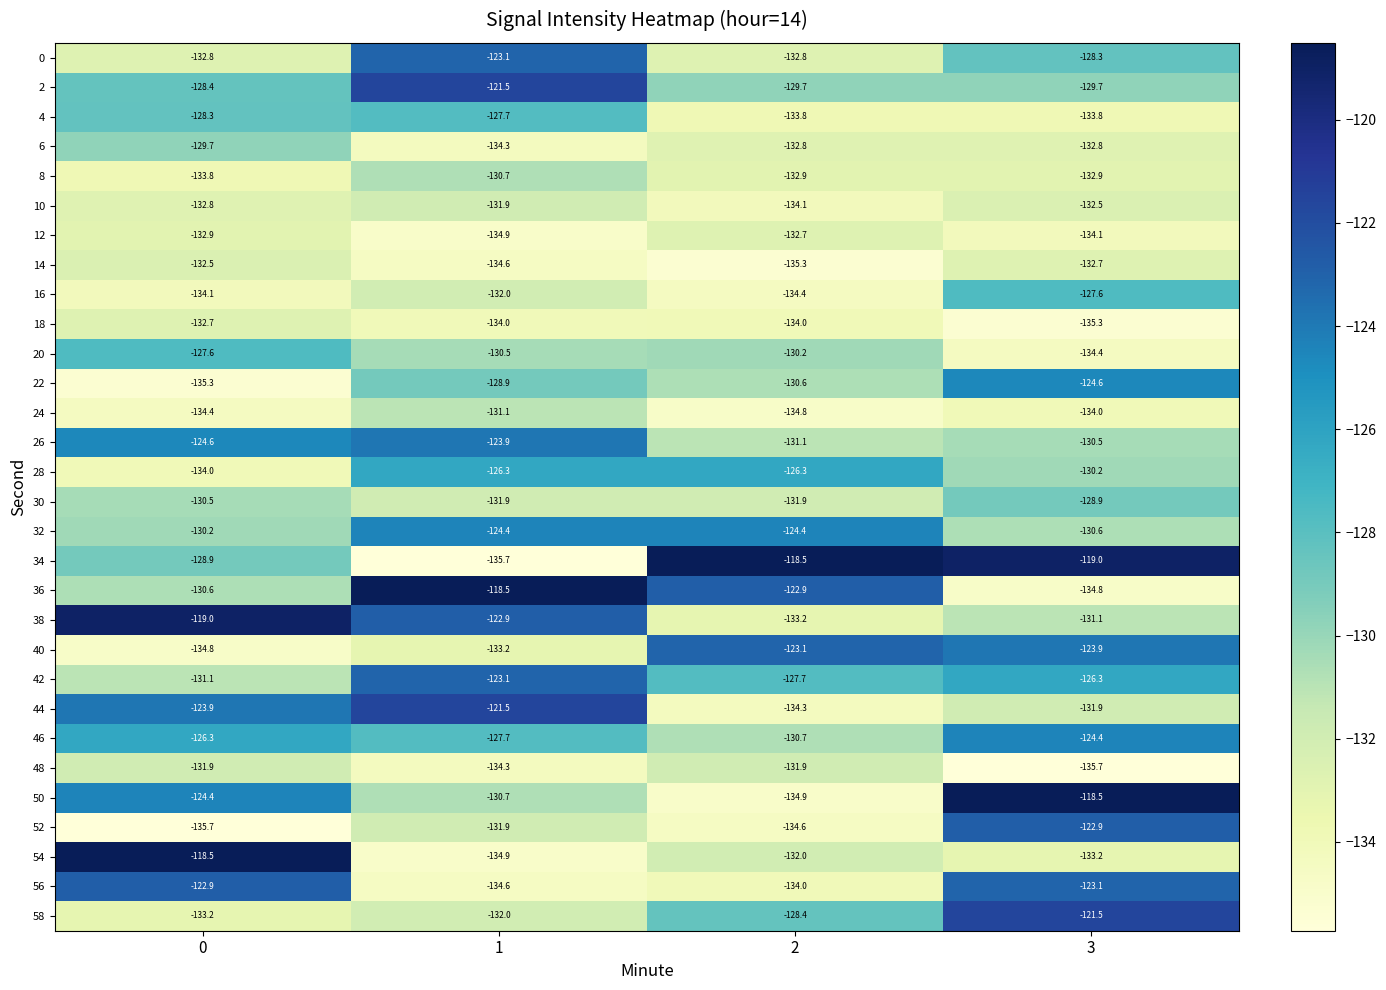

The 2 series shows -62.8 at 1. True or false?

False